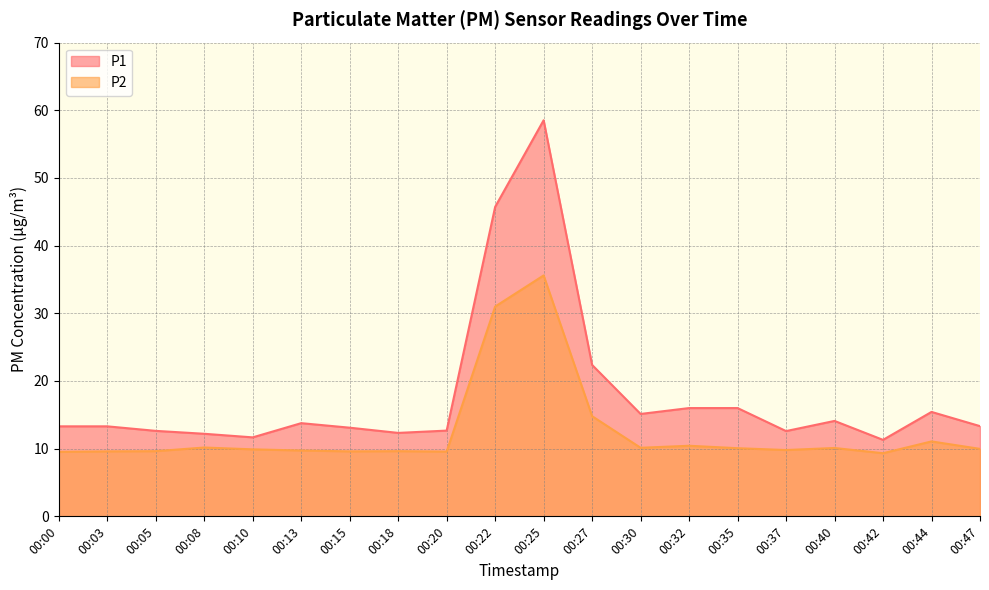

What is the difference between the P2 values at 00:05 and 00:35?

0.4